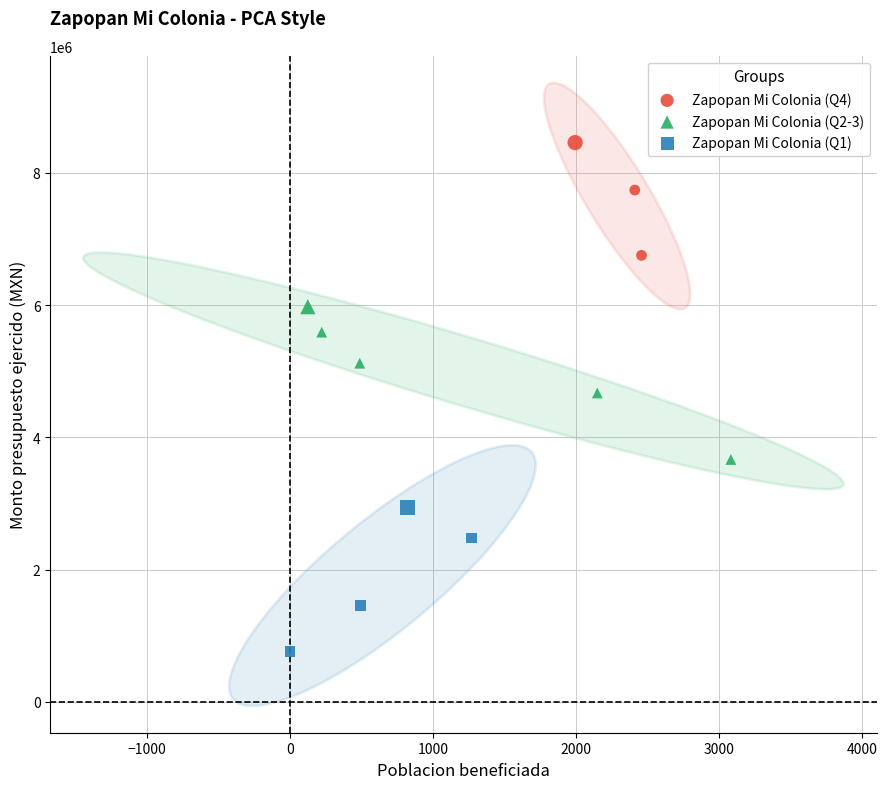

Which series reaches the maximum Y coordinate?

Zapopan Mi Colonia (Q4)